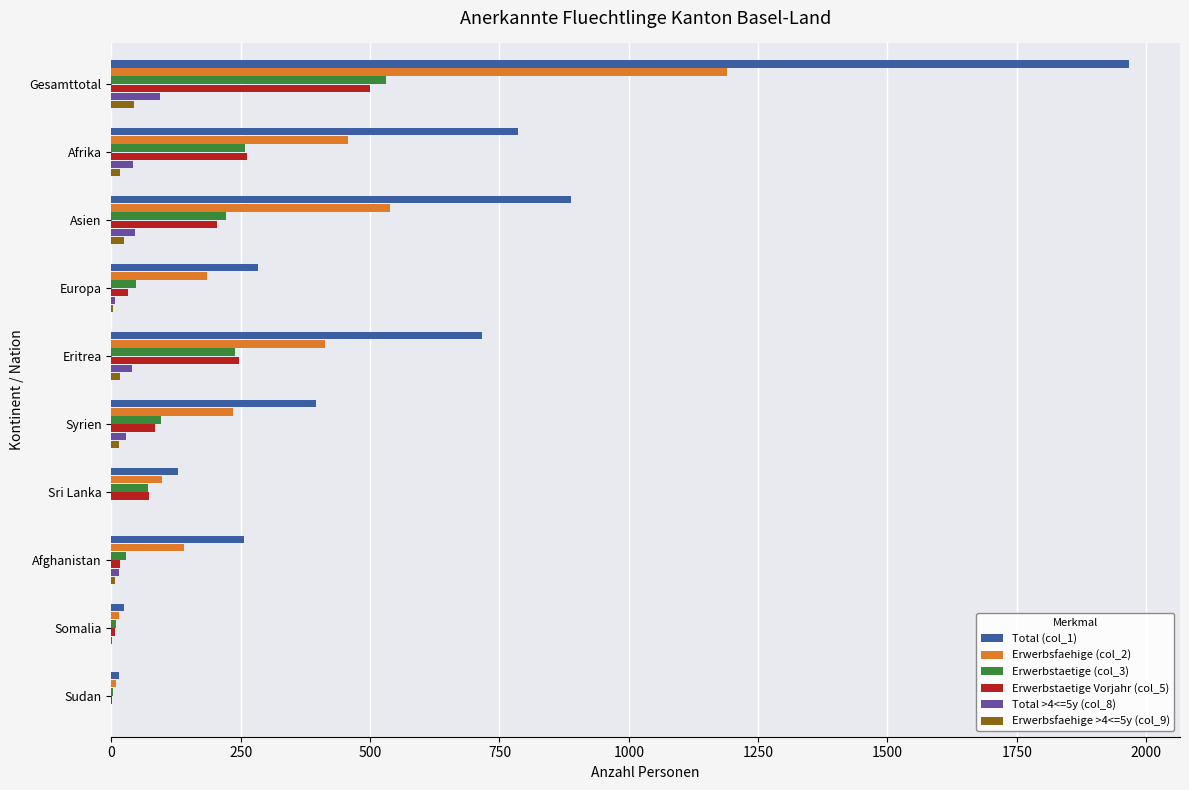

The Erwerbstaetige (col_3) series shows 530 at Gesamttotal. True or false?

True